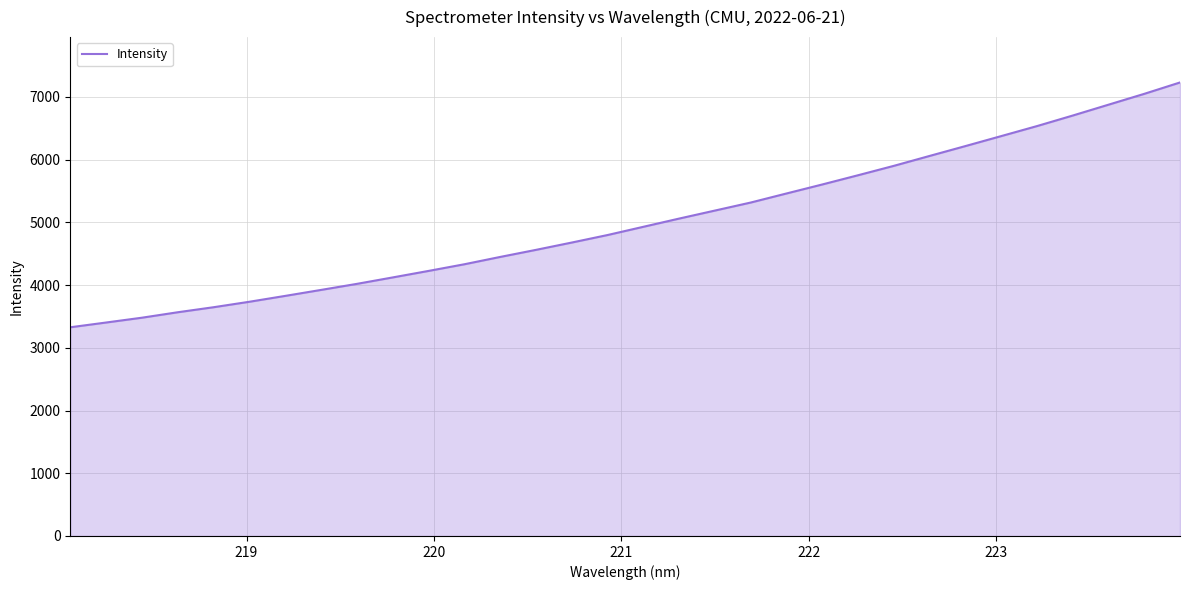

How many lines are shown in the chart?

1